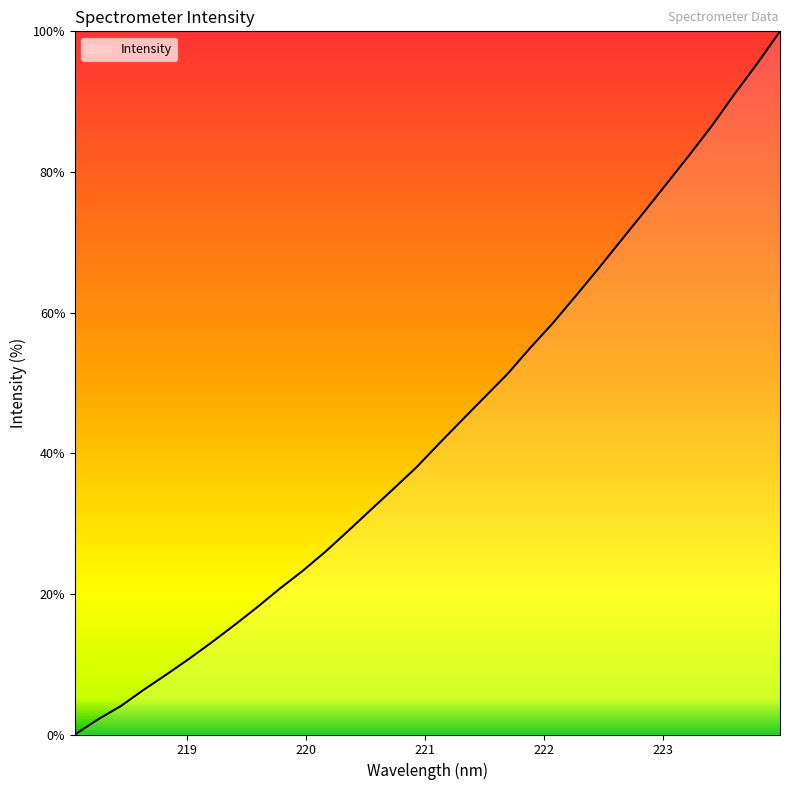

How many distinct data groups are displayed?

1